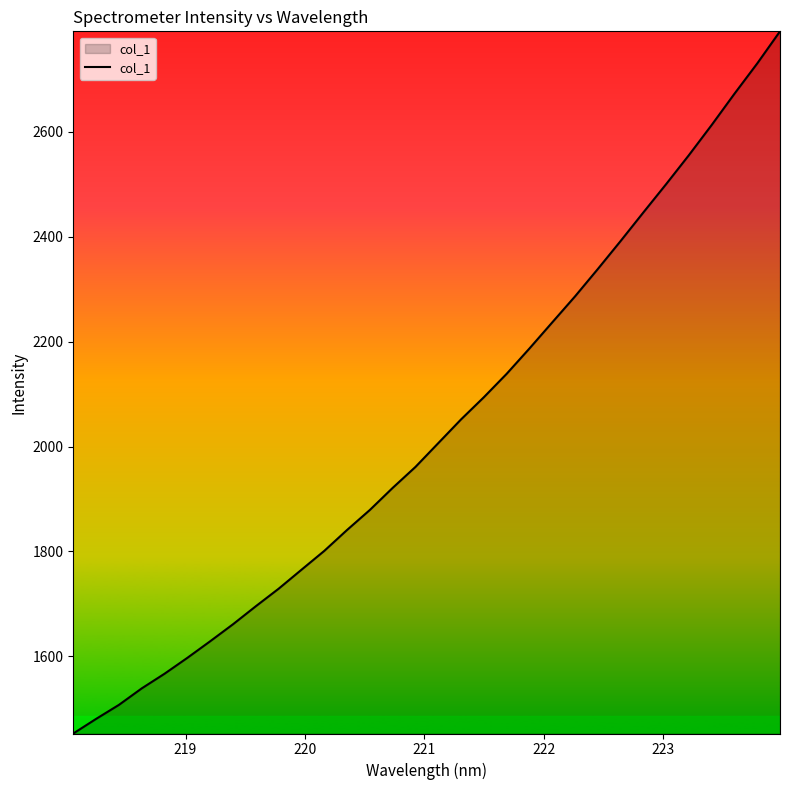

What is the maximum value shown in the chart?

2791.9